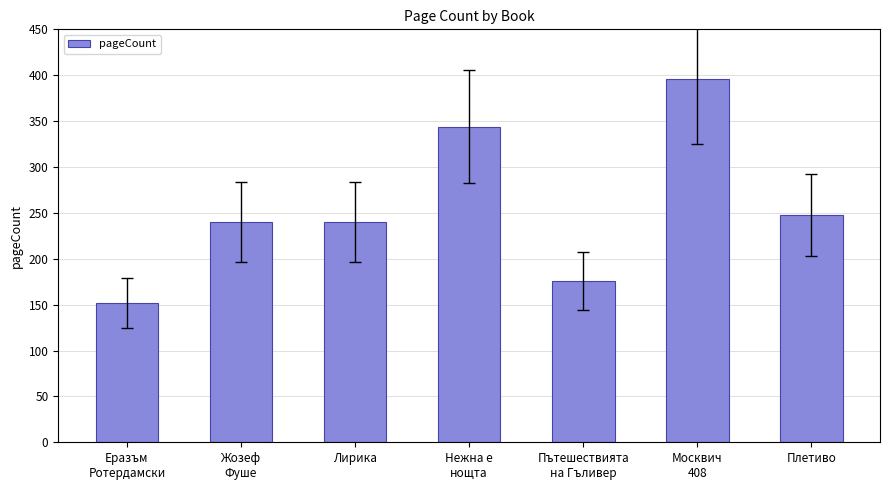

What is the minimum value shown in the chart?

152